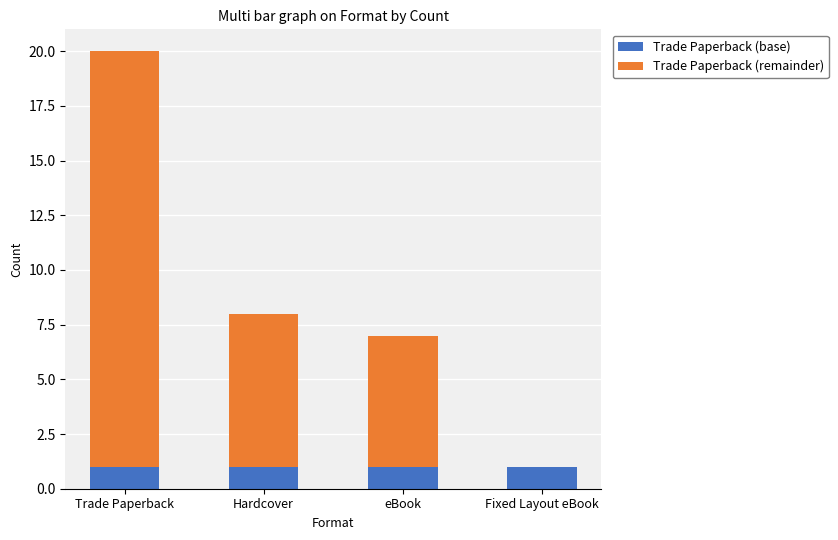

What is the total value across all series at Trade Paperback?

20